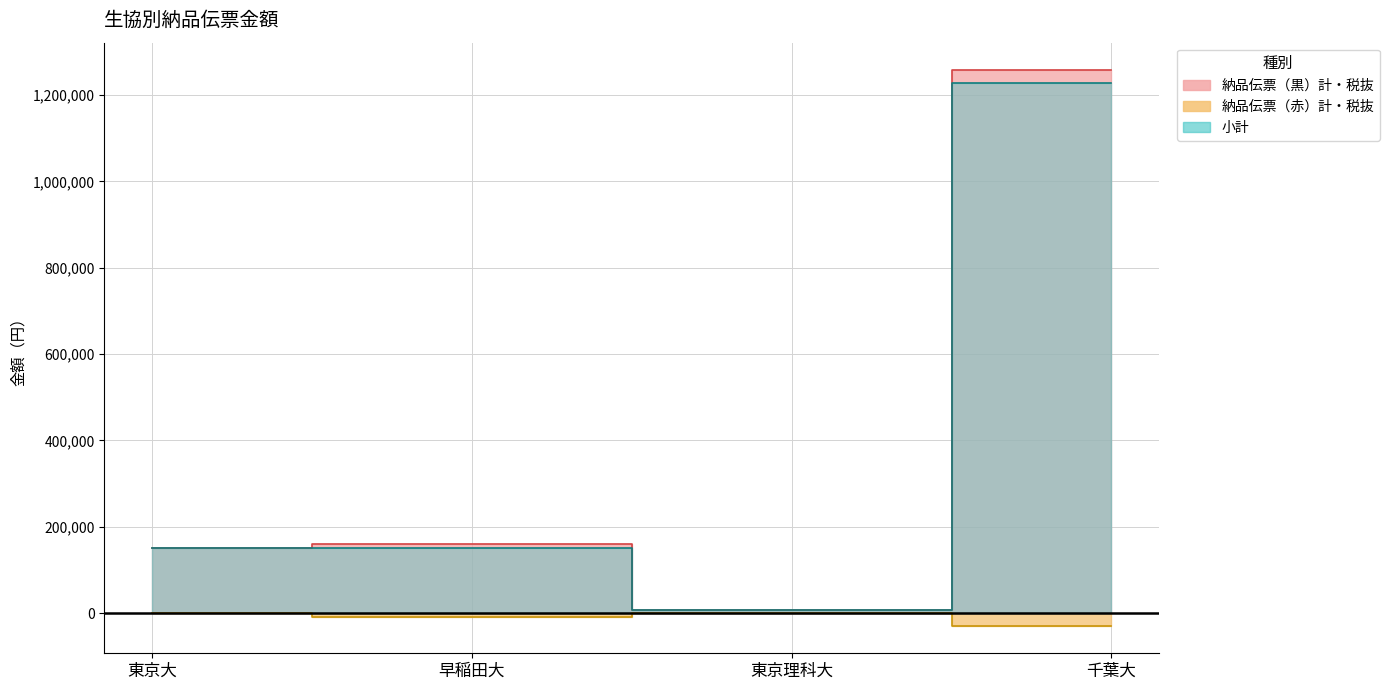

How many series are shown in this chart?

3